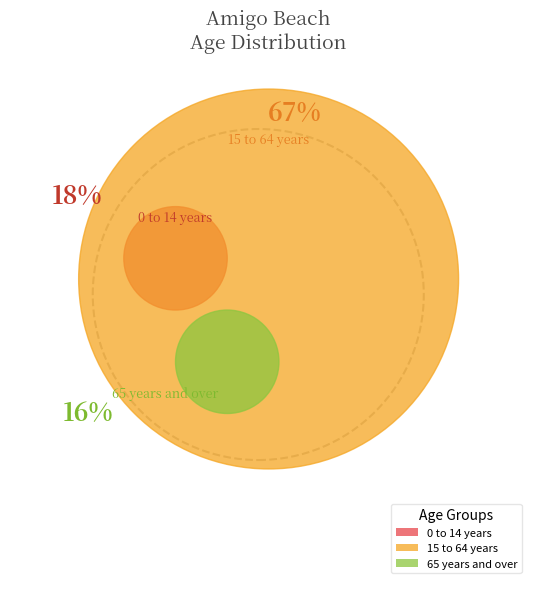

To the nearest percent, what portion does 15 to 64 years represent?

67%